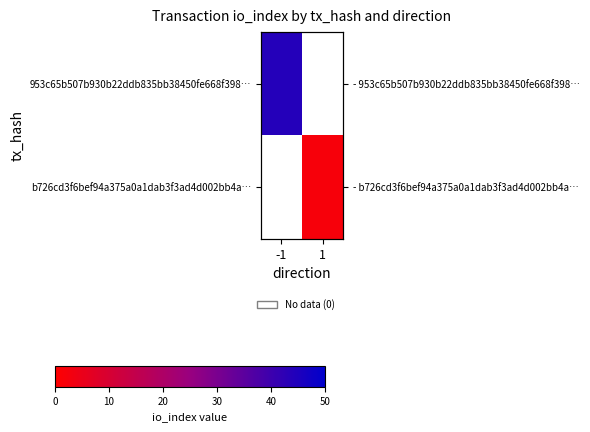

At how many categories does at least one series exceed 13?

1